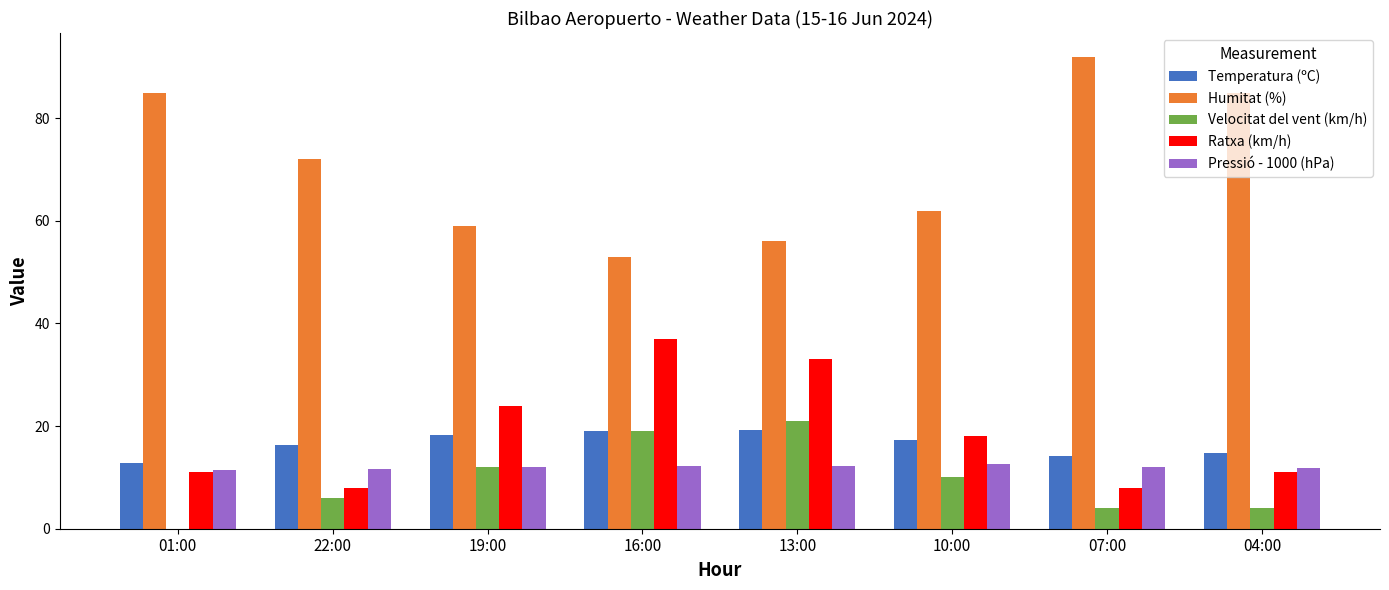

What is the sum of the Pressió - 1000 (hPa) values at 07:00 and 04:00?

23.8